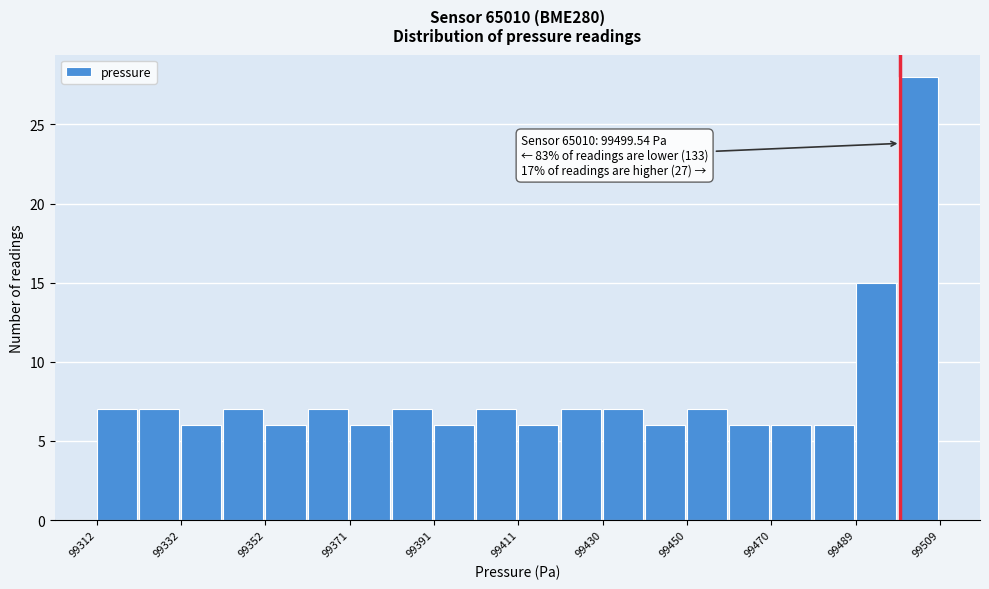

Which range on the x-axis has the tallest bar?

99498 to 99508